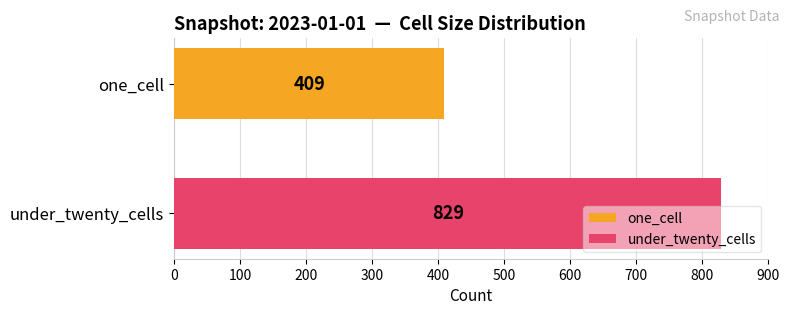

Rank the series by their maximum value, from highest to lowest.

under_twenty_cells, one_cell